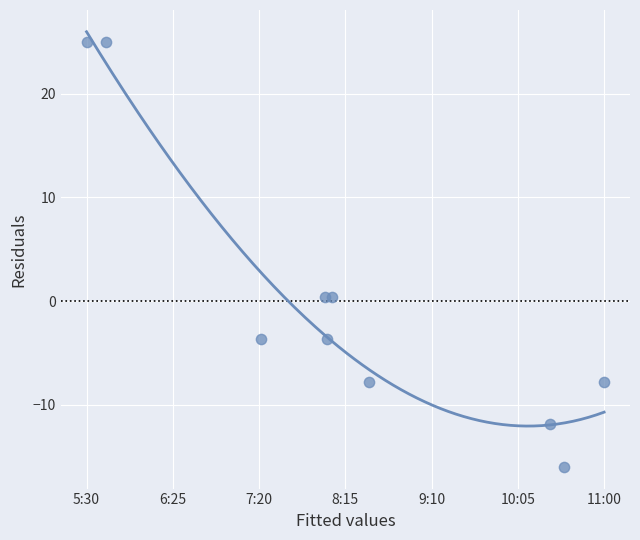

What is the range of Y values (max minus min)?

41.0